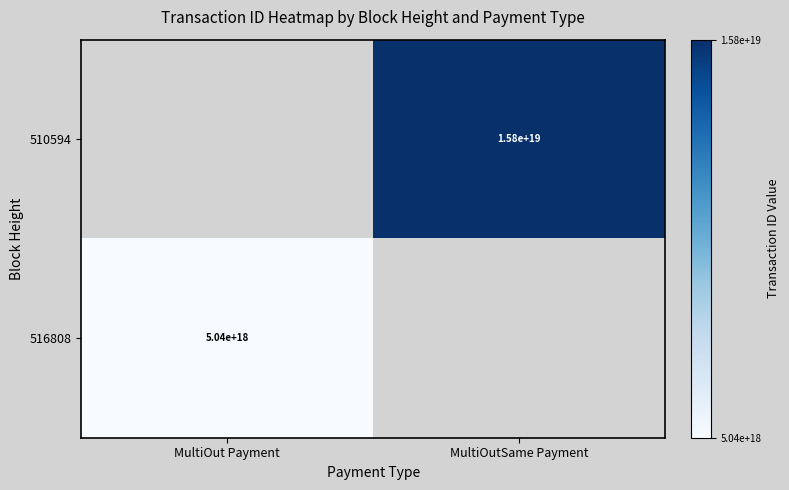

The 510594 series shows 27795743077486161920 at MultiOutSame Payment. True or false?

False